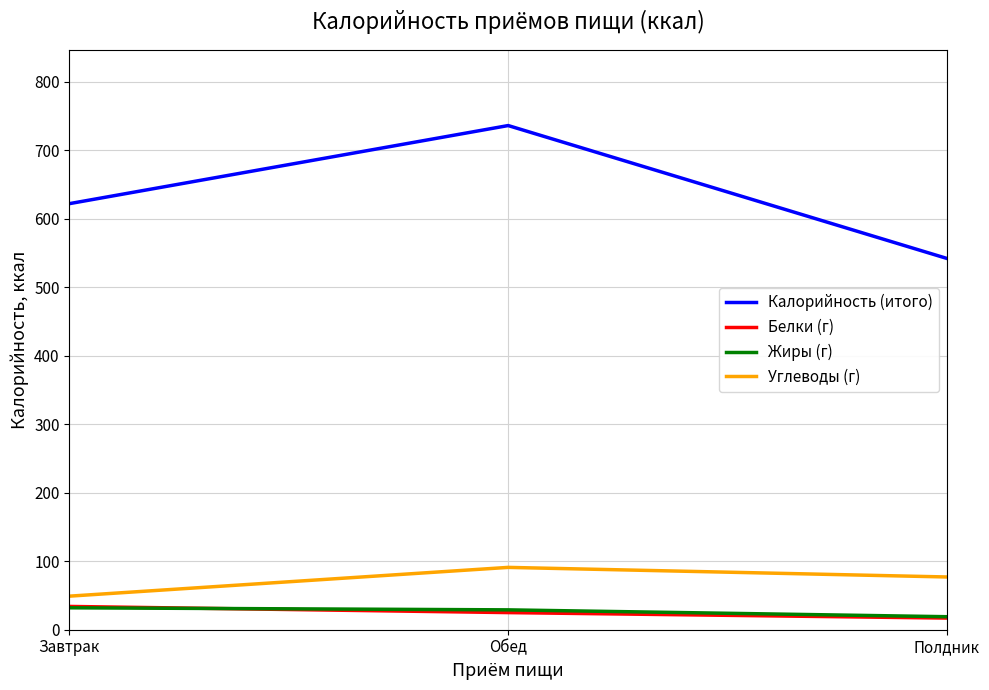

At which category is the sum across all series the highest?

Обед